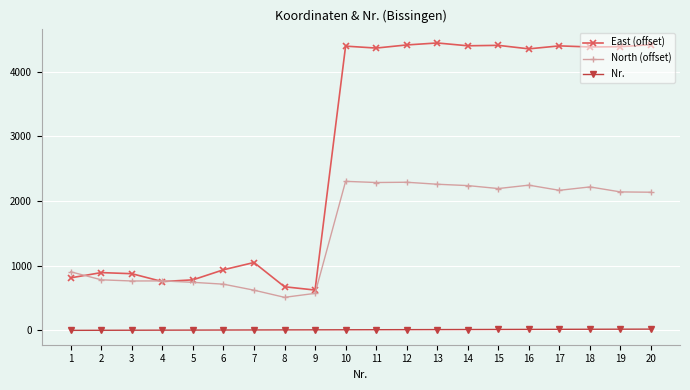

True or false: Nr. and East (offset) cross at least once.

False